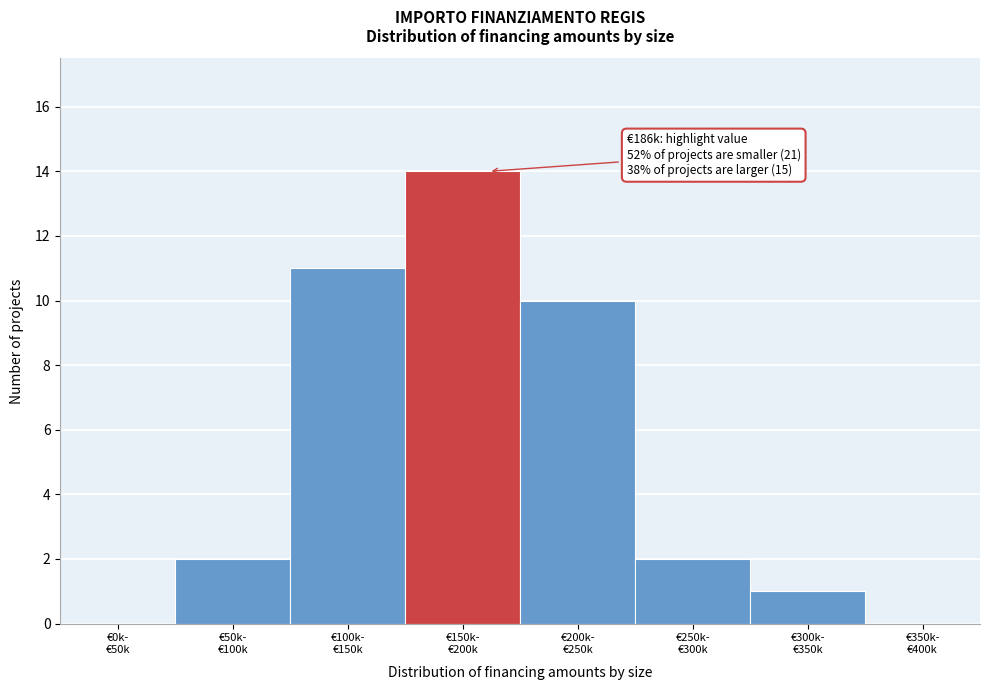

What is the greatest value displayed?

14